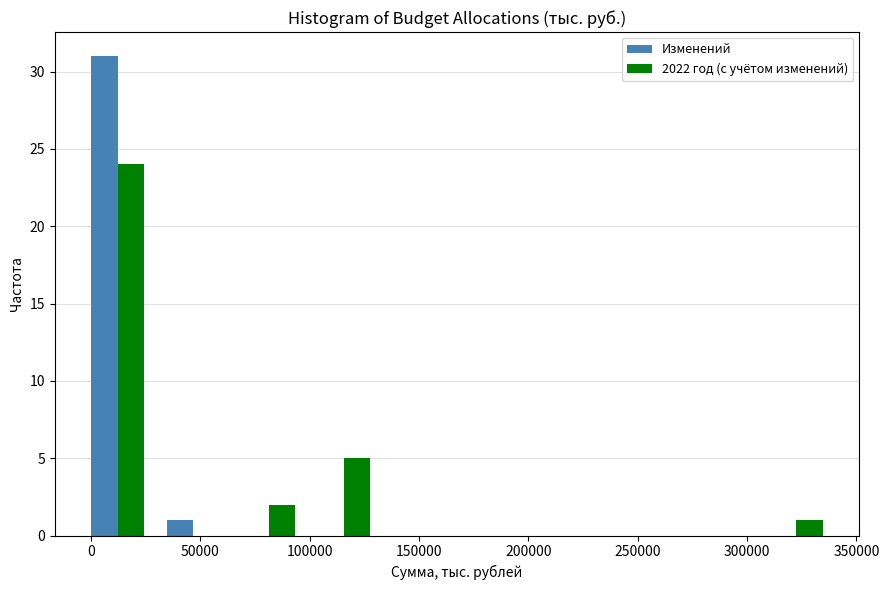

In the 2022 год (с учётом изменений) series, which range on the x-axis has the tallest bar?

-5000 to 30000